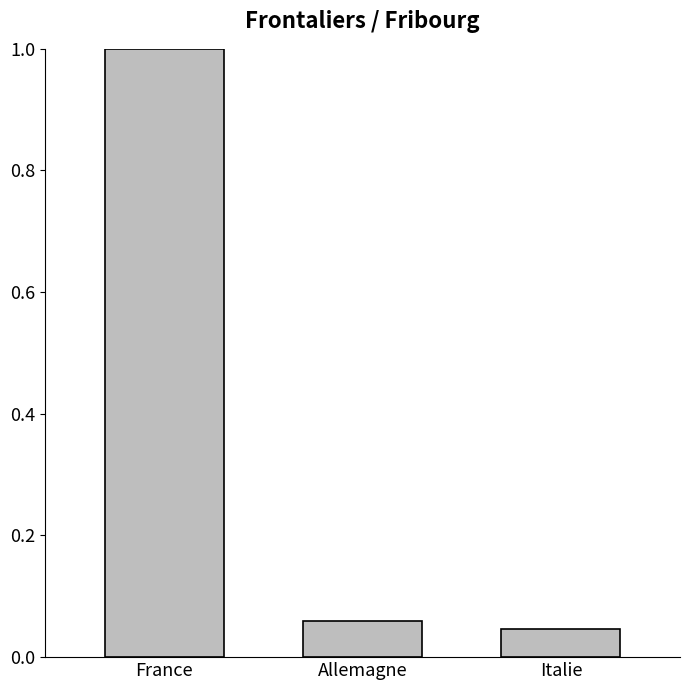

The chart shows a value of 1.5 at France. True or false?

False